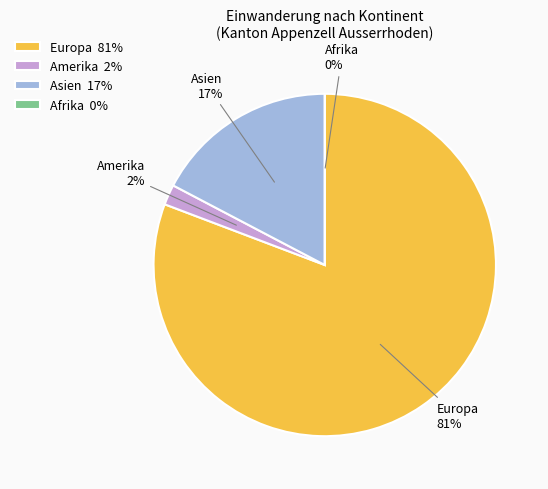

How many segments does this pie chart have?

4